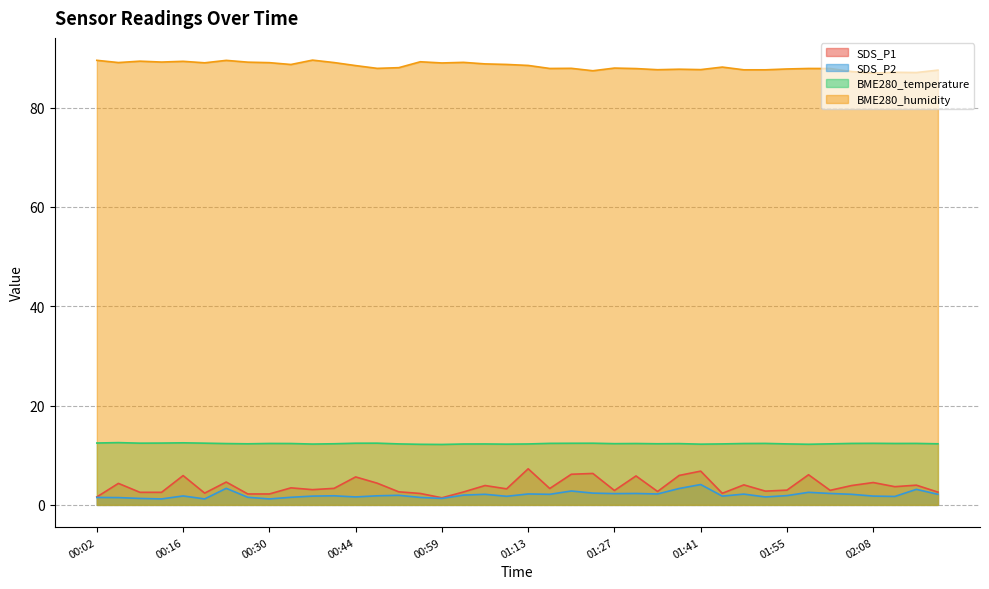

What is the minimum value shown in the chart?

1.2